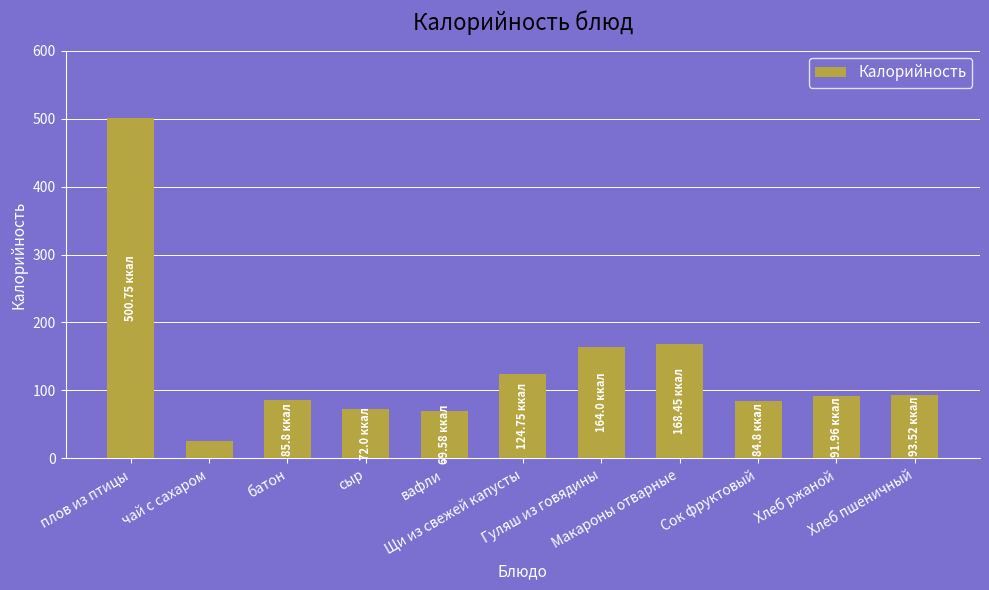

What is the greatest value displayed?

500.8